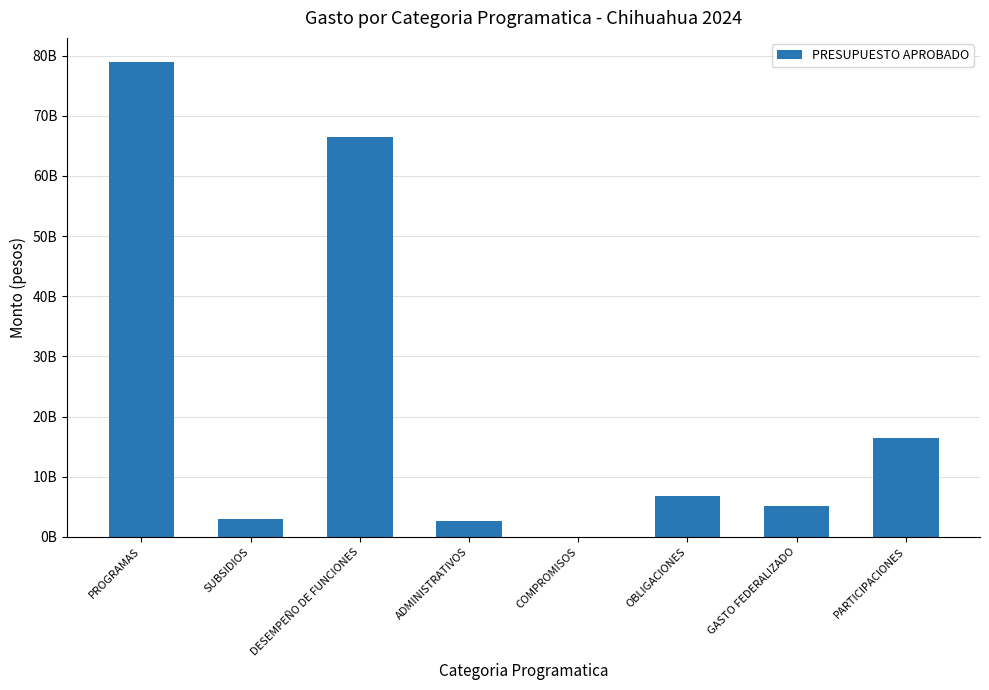

Which category has the highest value across all series?

PROGRAMAS